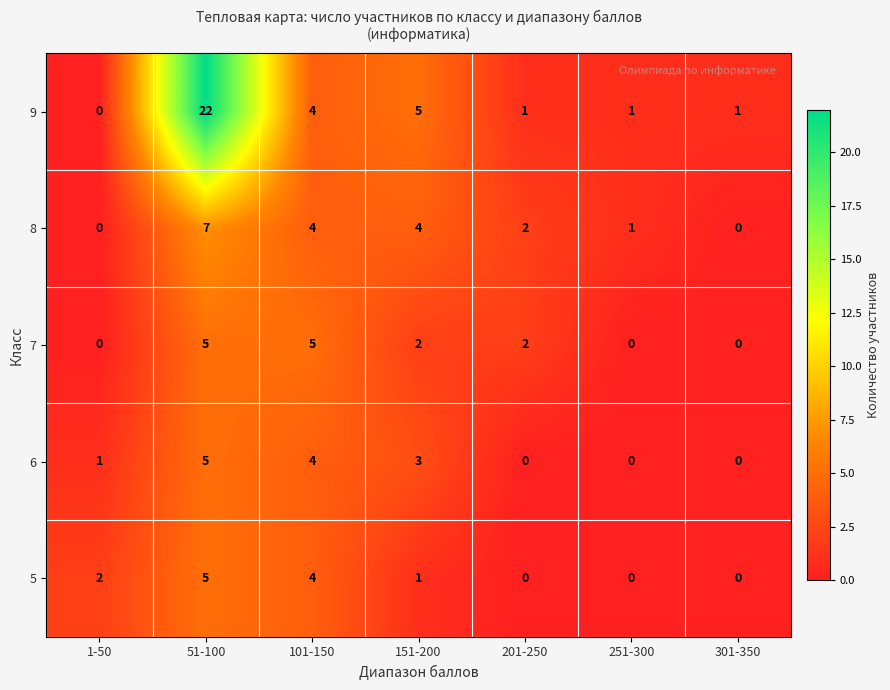

Is it true that 5 equals 2 at 1-50?

True